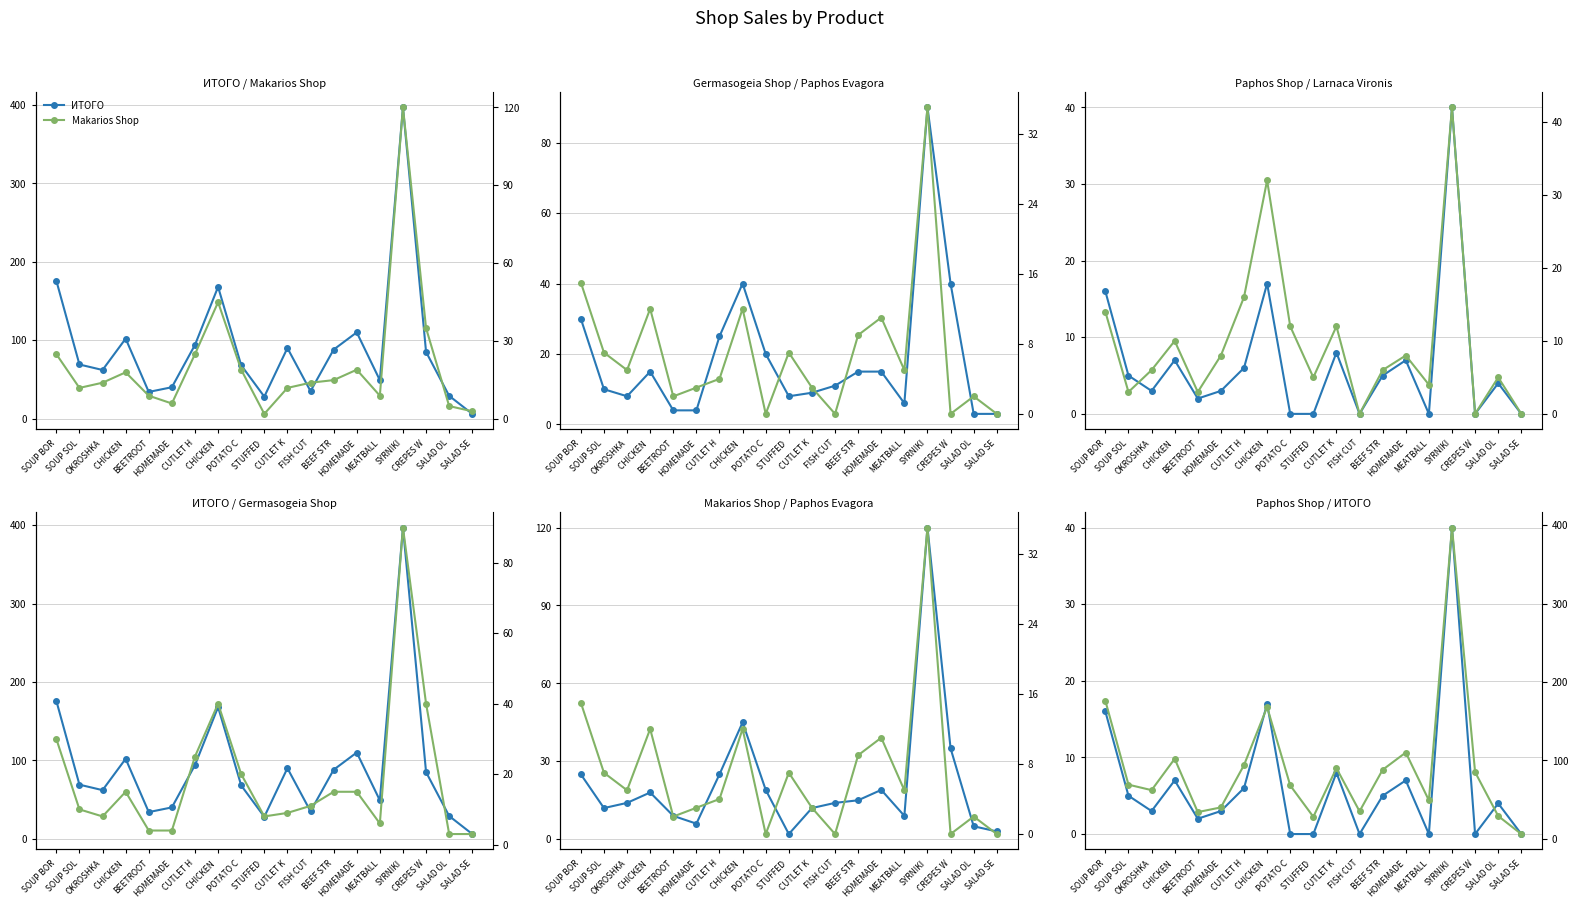

In ИТОГО, how many points are lower than both neighbors (excluding endpoints)?

5